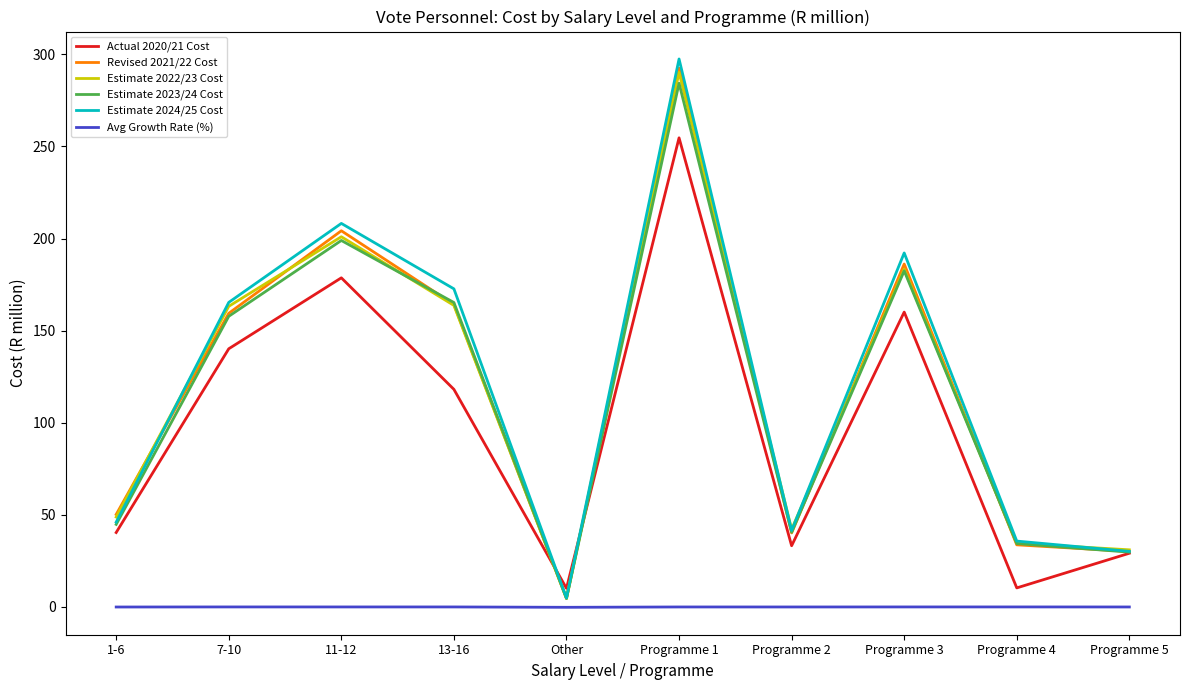

Between Other and Programme 5, which series saw the biggest shift?

Estimate 2022/23 Cost